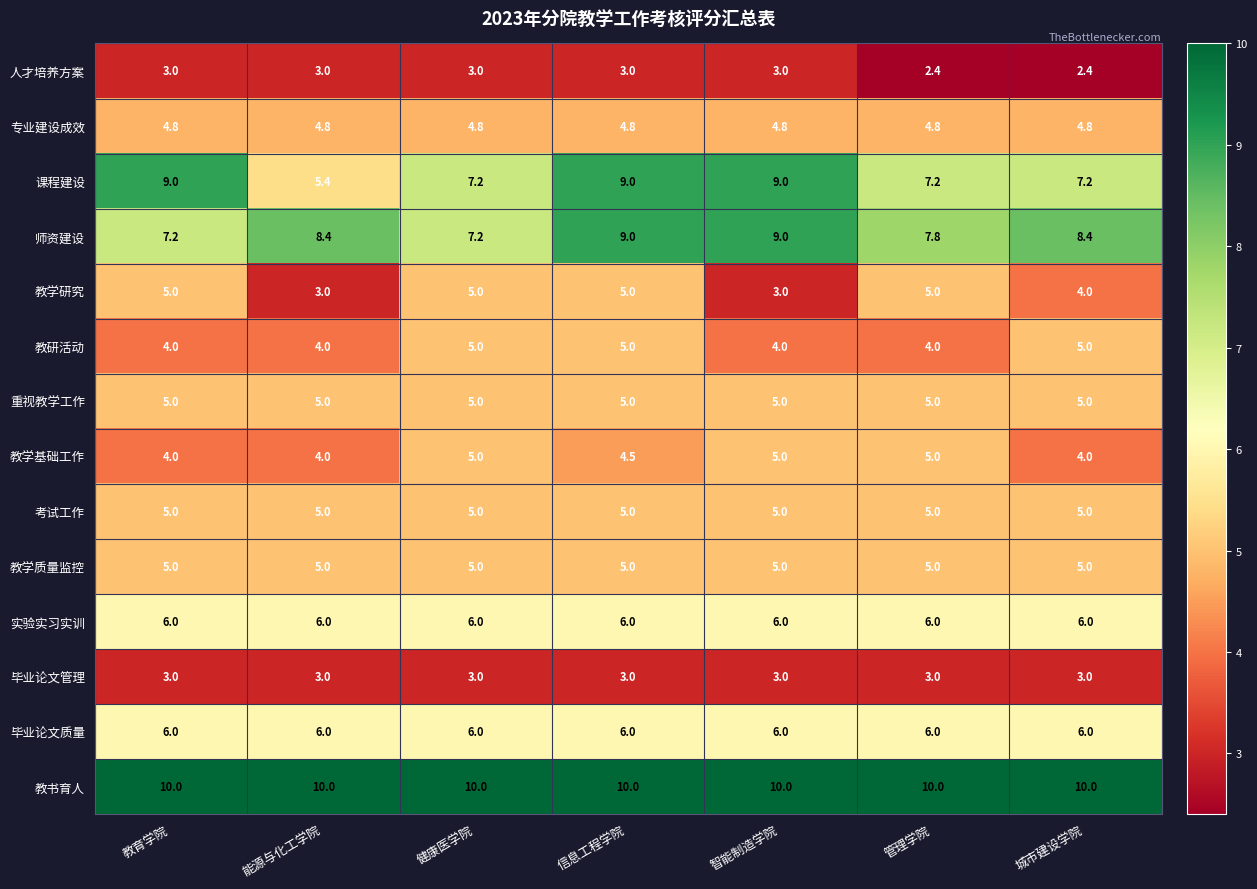

Which series has the largest total across all categories?

教书育人